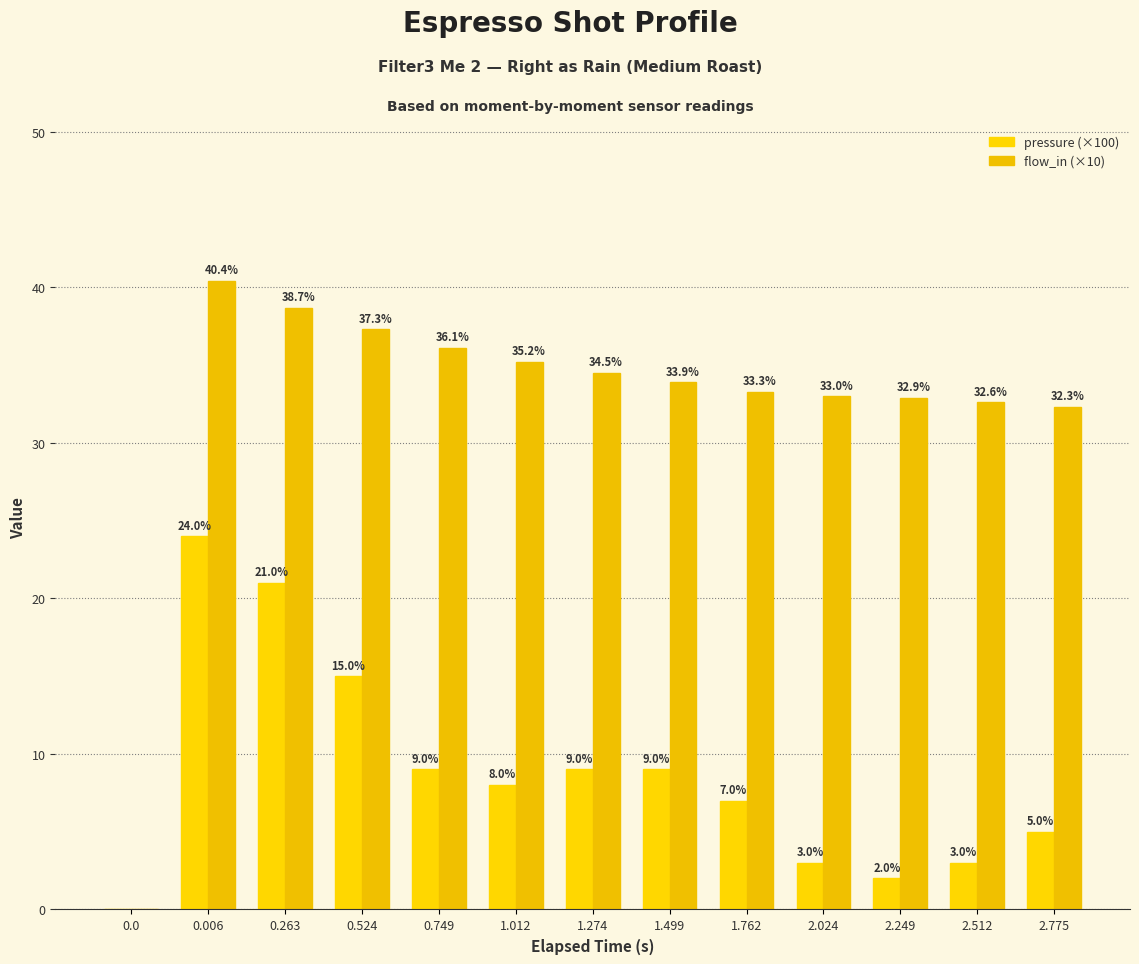

The value of flow_in (×10) at 2.024 is 14.6. True or false?

False